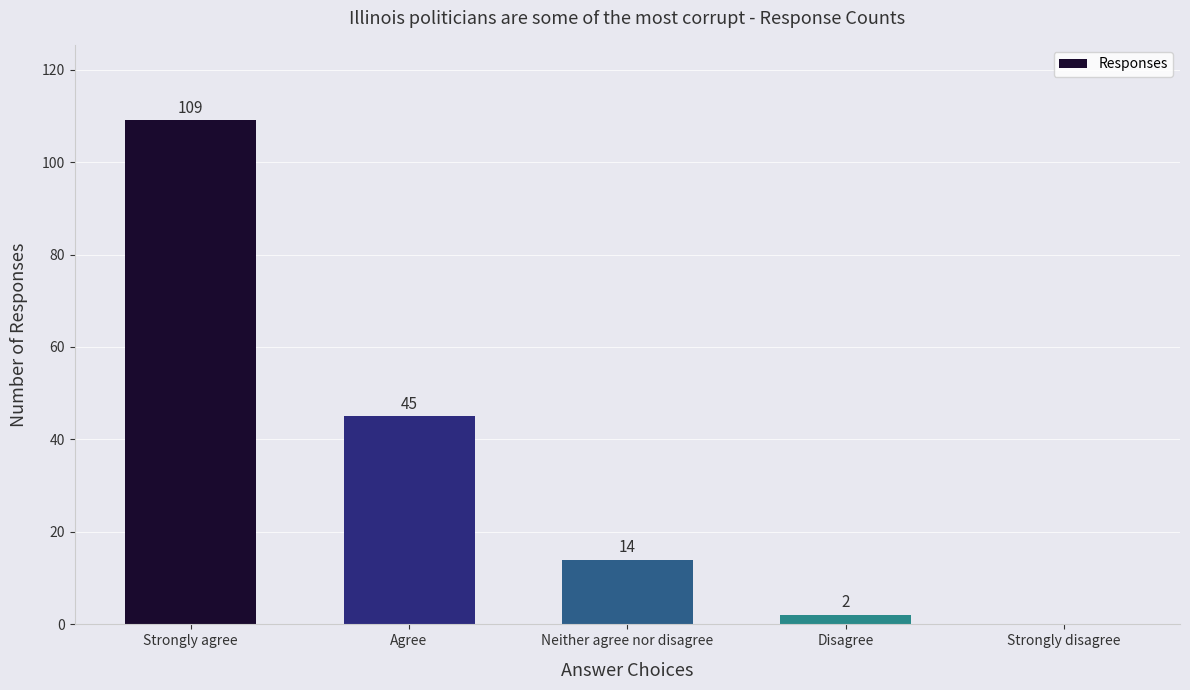

What is the sum of all values?

170